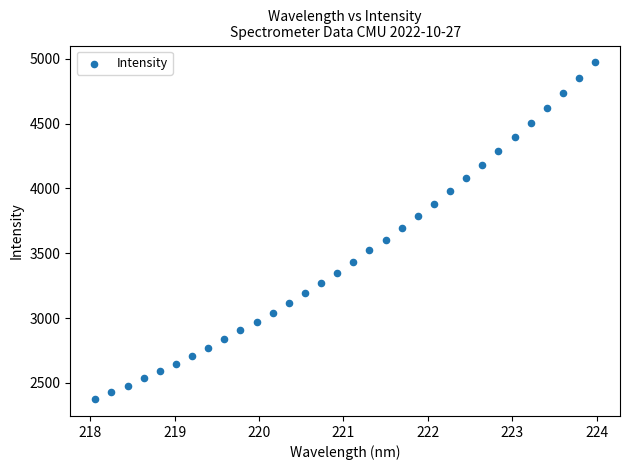

What is the range of X values (max minus min)?

5.9